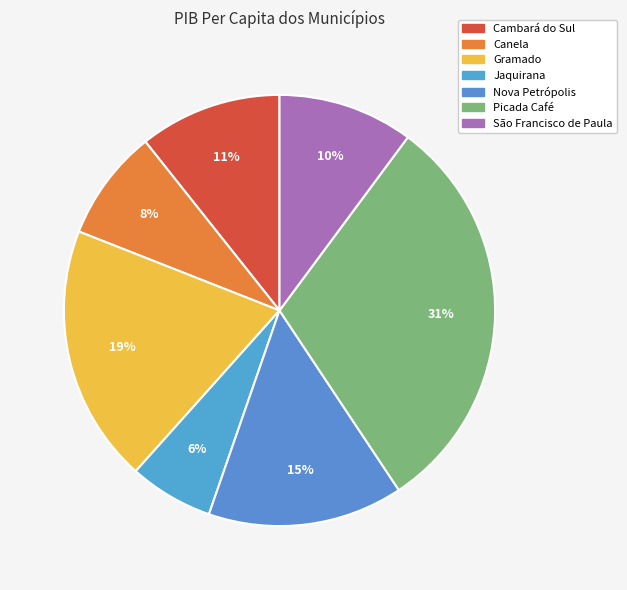

What percentage do Nova Petrópolis and Gramado together represent?

34.0%